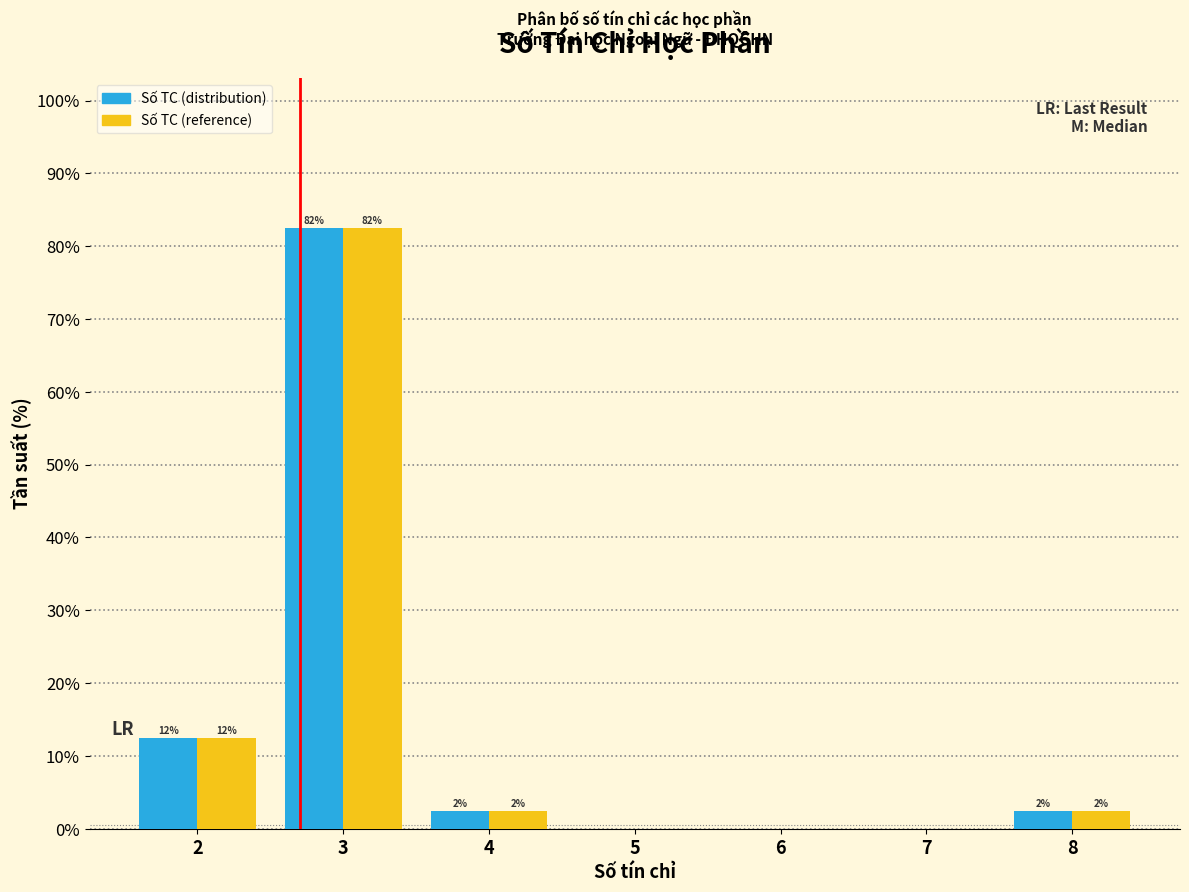

What are all the series names shown in the legend?

Số TC (distribution), Số TC (reference)